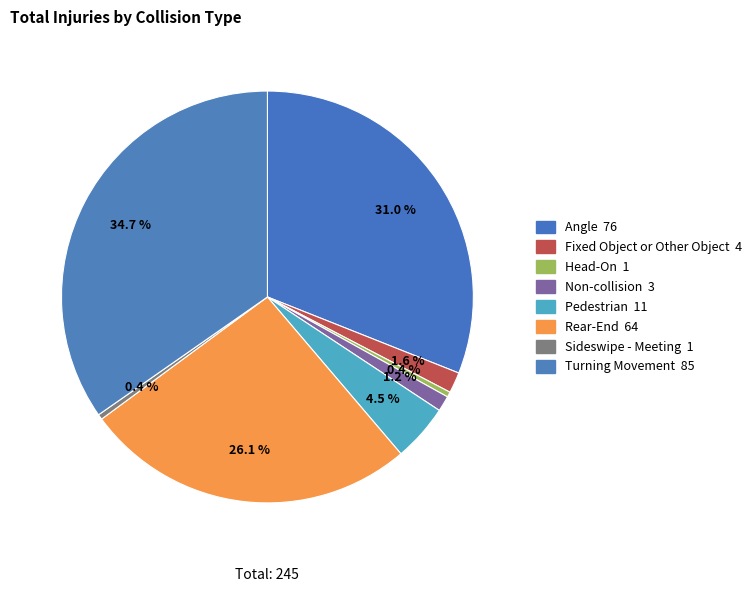

Which category has the biggest portion of the pie?

Turning Movement